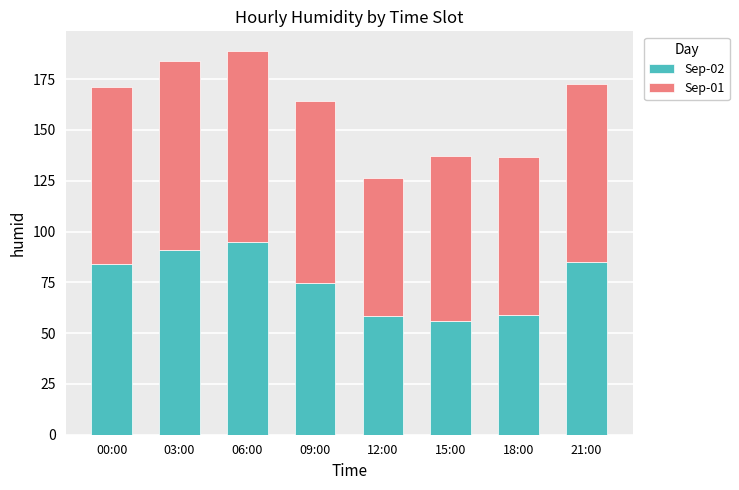

What is the total value across all series at 18:00?

136.7